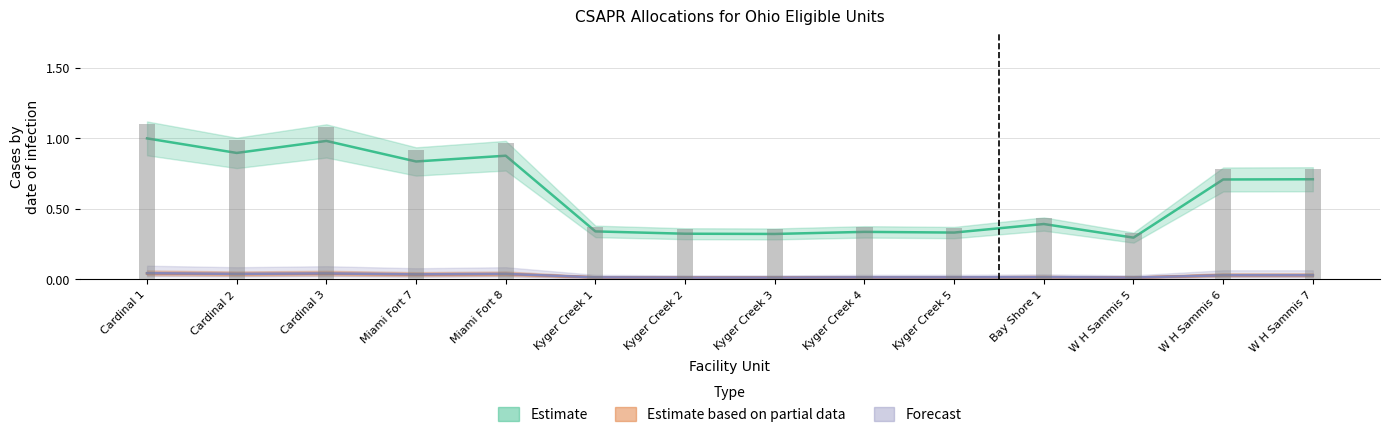

At how many categories does at least one series exceed 0?

14